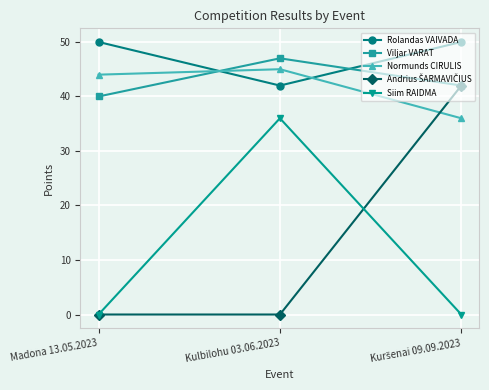

What is the label of the 2nd point from the right?

Kulbilohu 03.06.2023